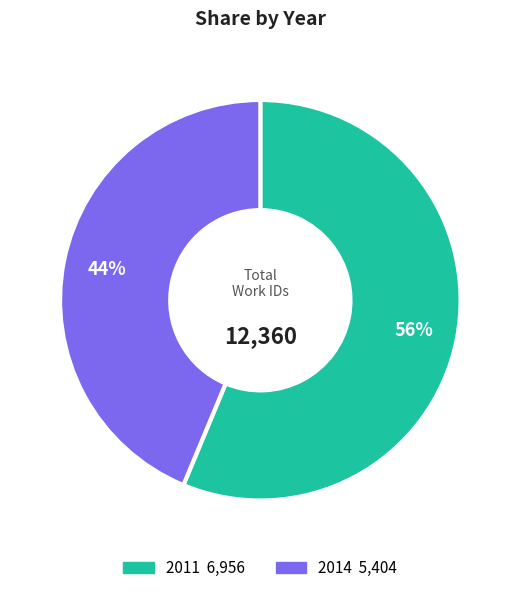

Rank the categories by value from highest to lowest.

2011, 2014